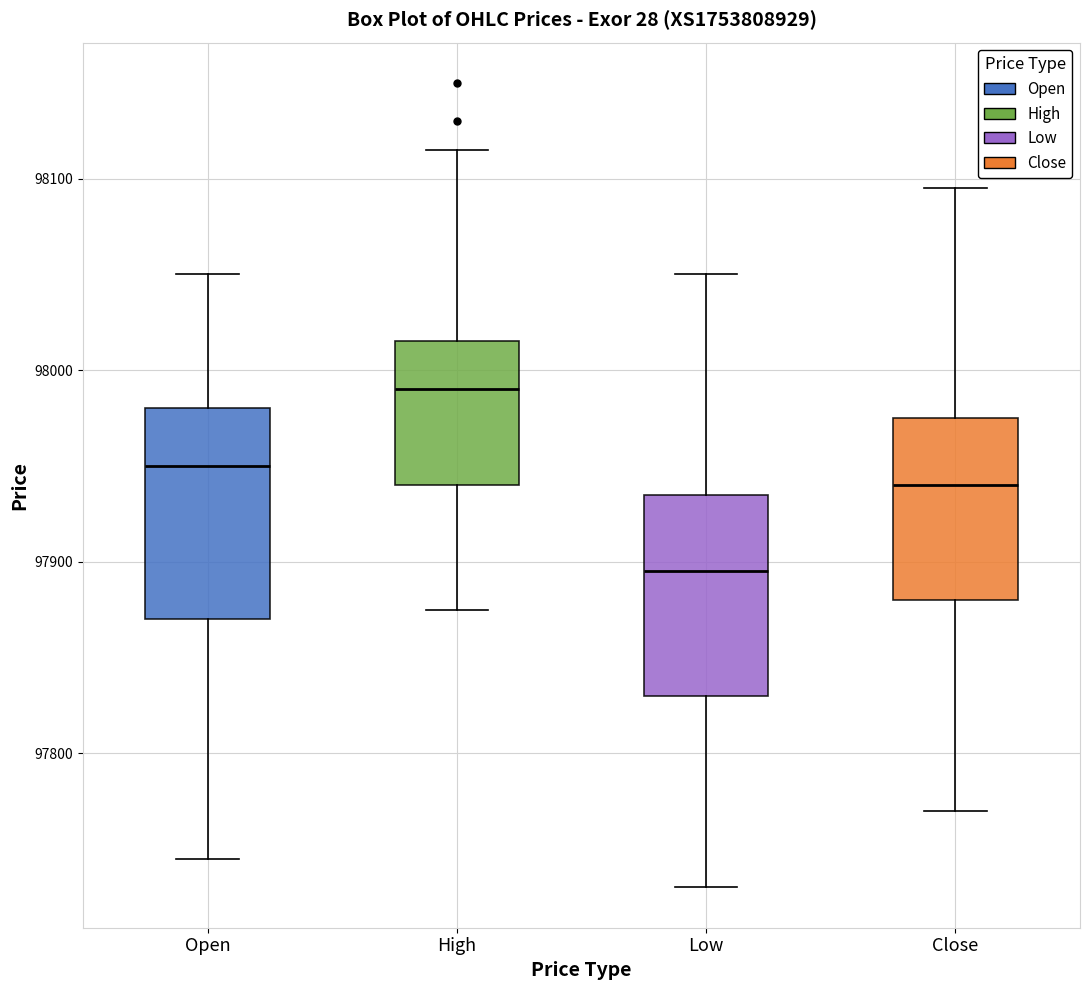

Where is the upper edge of the box for Close on the y-axis? The values are not printed on the chart, so give them approximately, as read against the axis.

97980